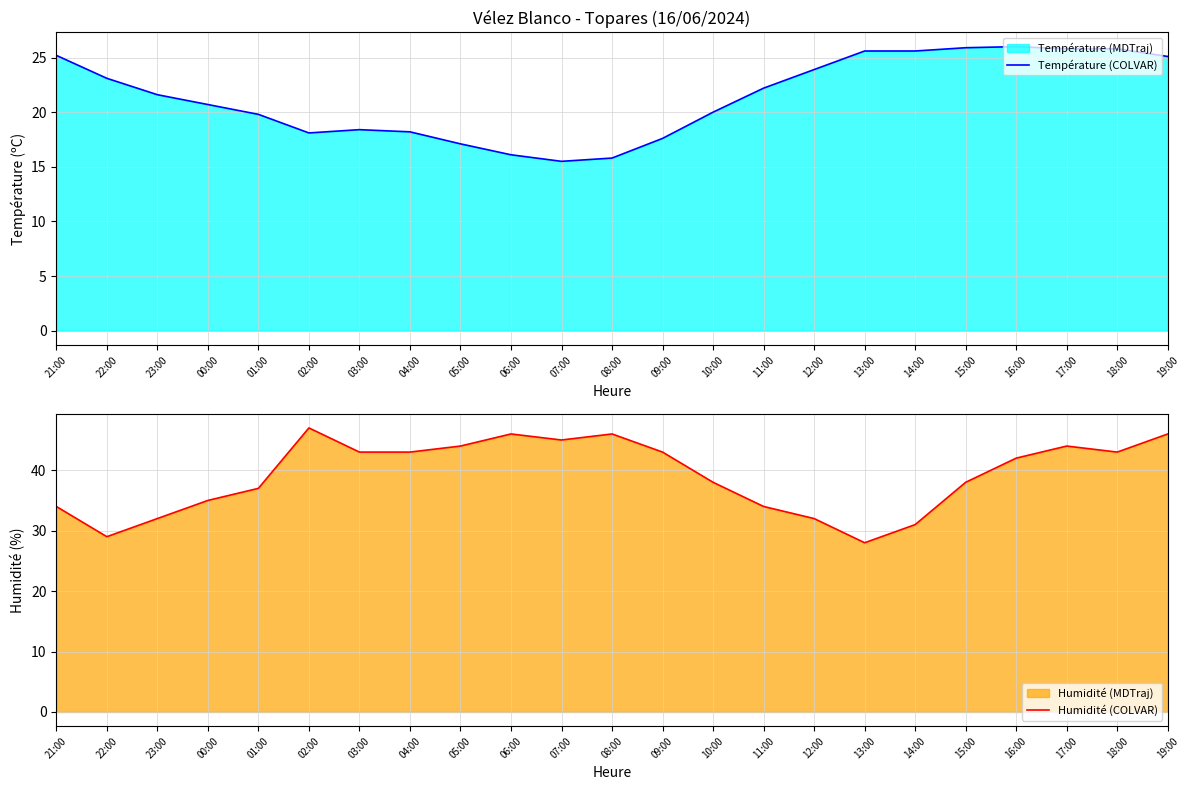

At which label does Humidité (COLVAR) first exceed 42?

02:00